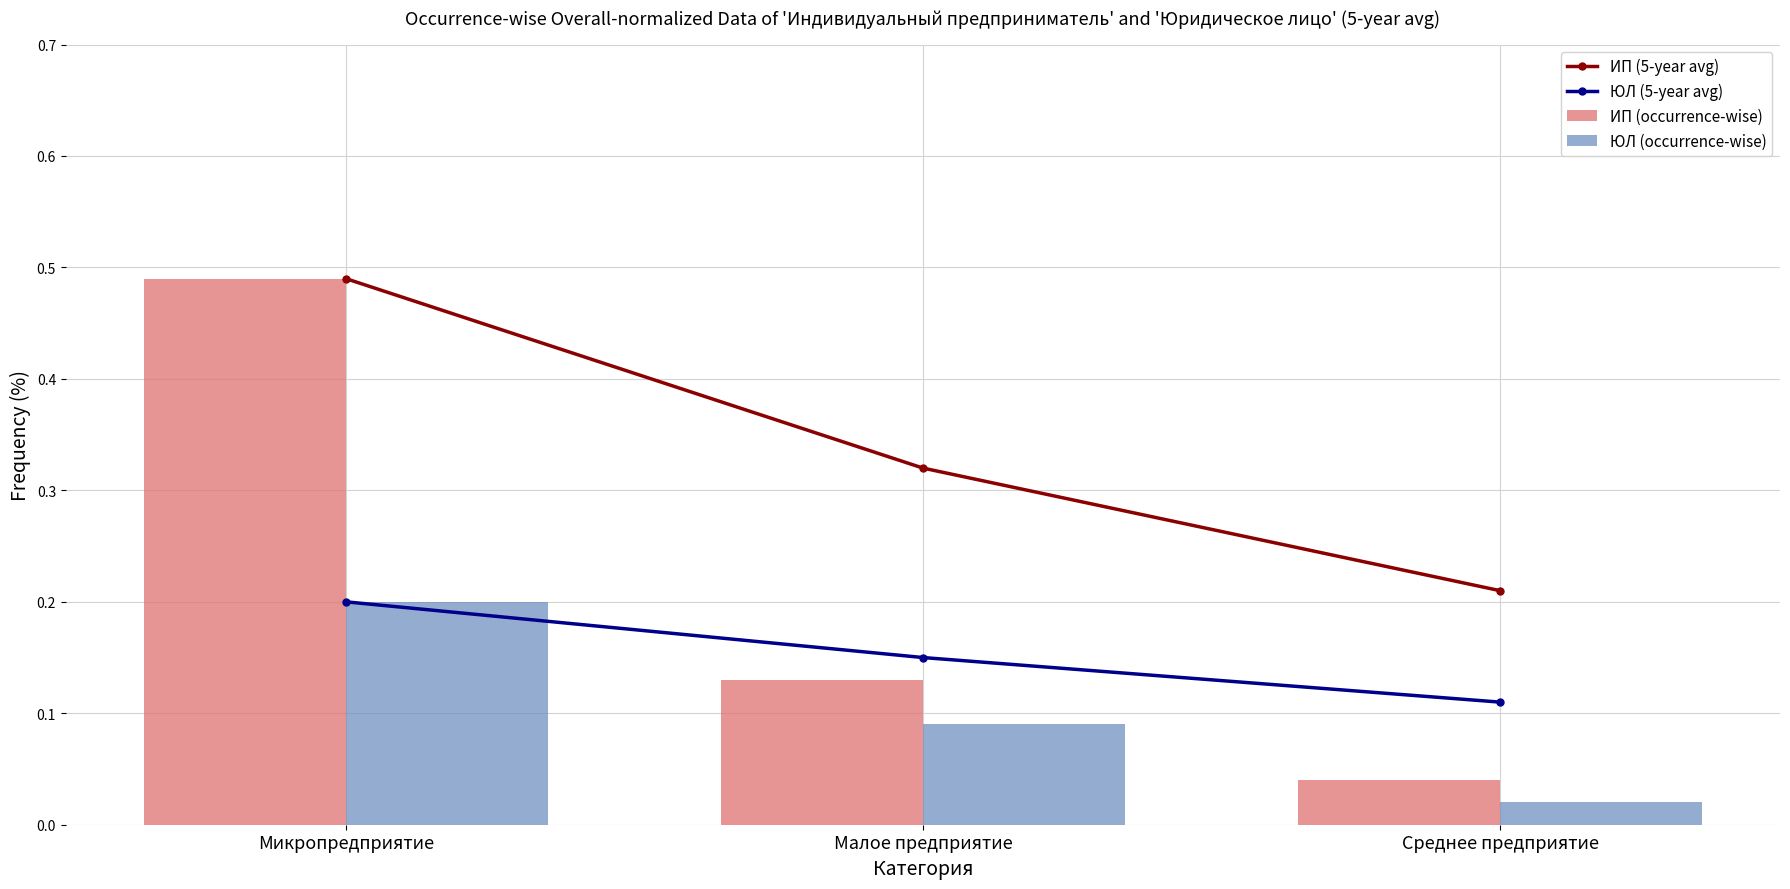

Is the value of ИП (occurrence-wise) at Среднее предприятие greater than the value of ИП (5-year avg) at Среднее предприятие?

No